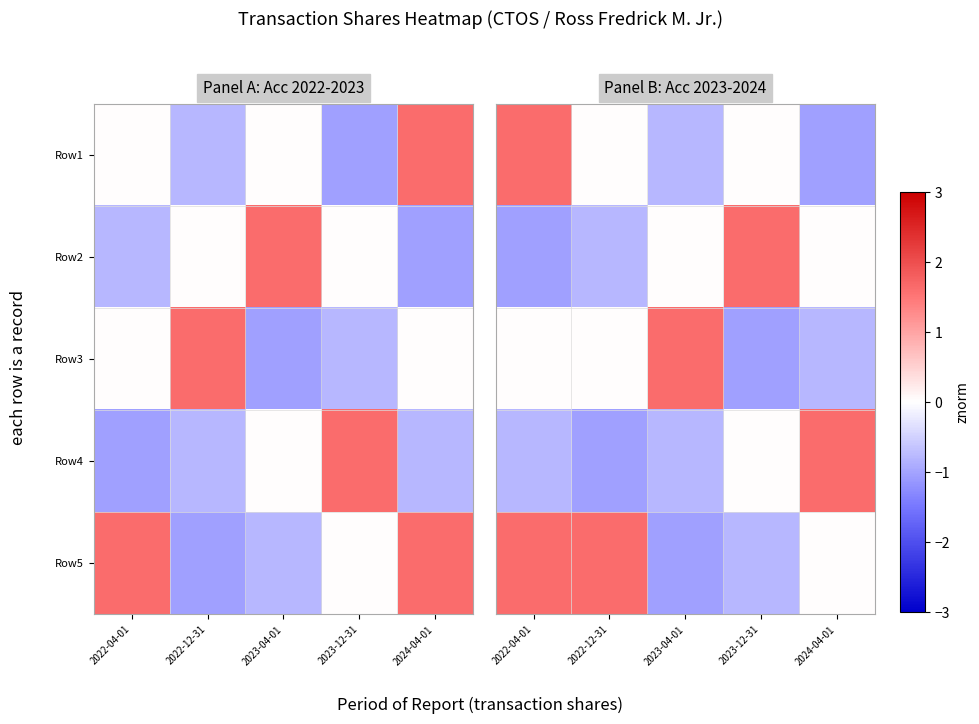

Rank the series at 2022-12-31 from lowest to highest value.

Row4, Row2, Row1, Row3, Row5